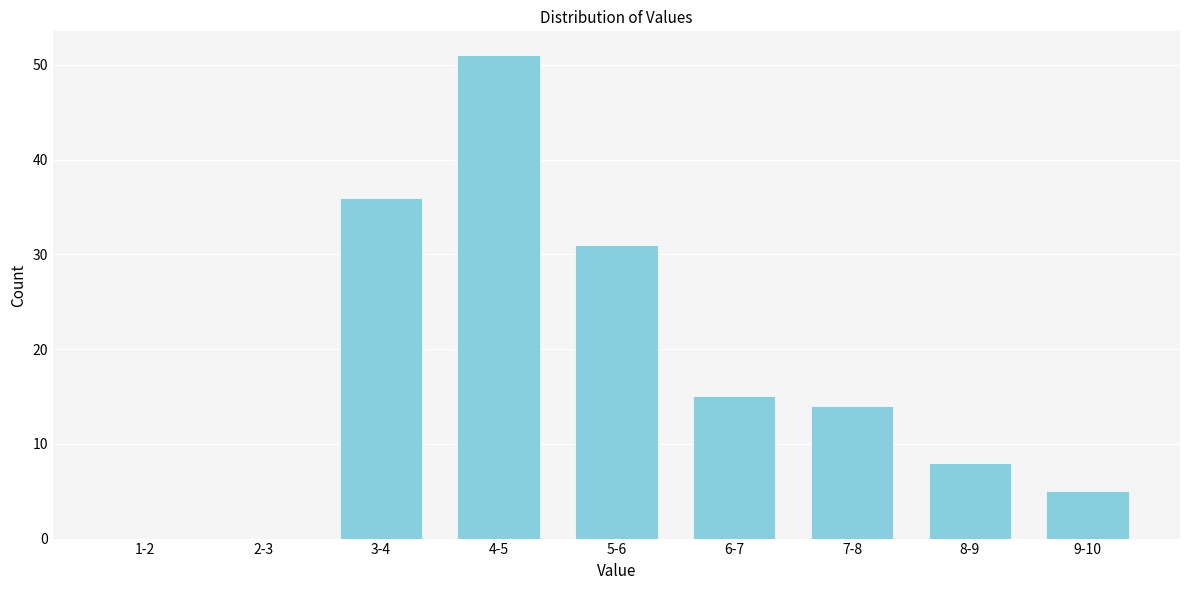

Reading right to left, what are all the values shown in this chart?

9-10=5	8-9=8	7-8=14	6-7=15	5-6=31	4-5=51	3-4=36	2-3=0	1-2=0